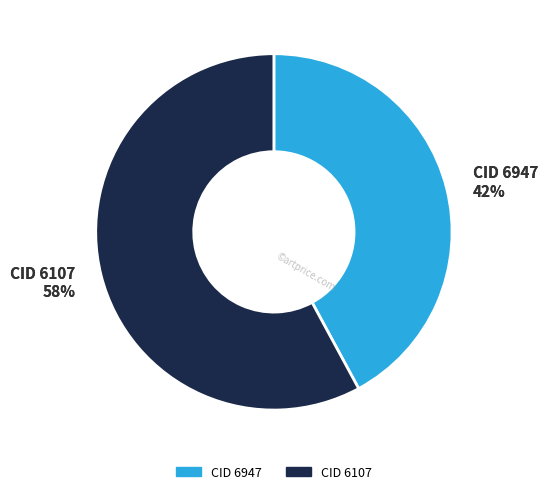

To the nearest percent, what percentage of the pie is 6947?

42%